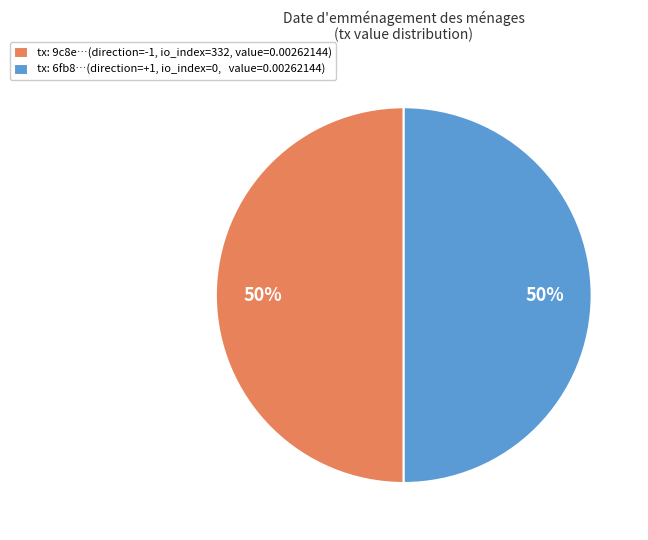

Combined, do tx: 6fb8…(direction=+1, io_index=0, value=0.00262144) and tx: 9c8e…(direction=-1, io_index=332, value=0.00262144) account for over 50%?

Yes